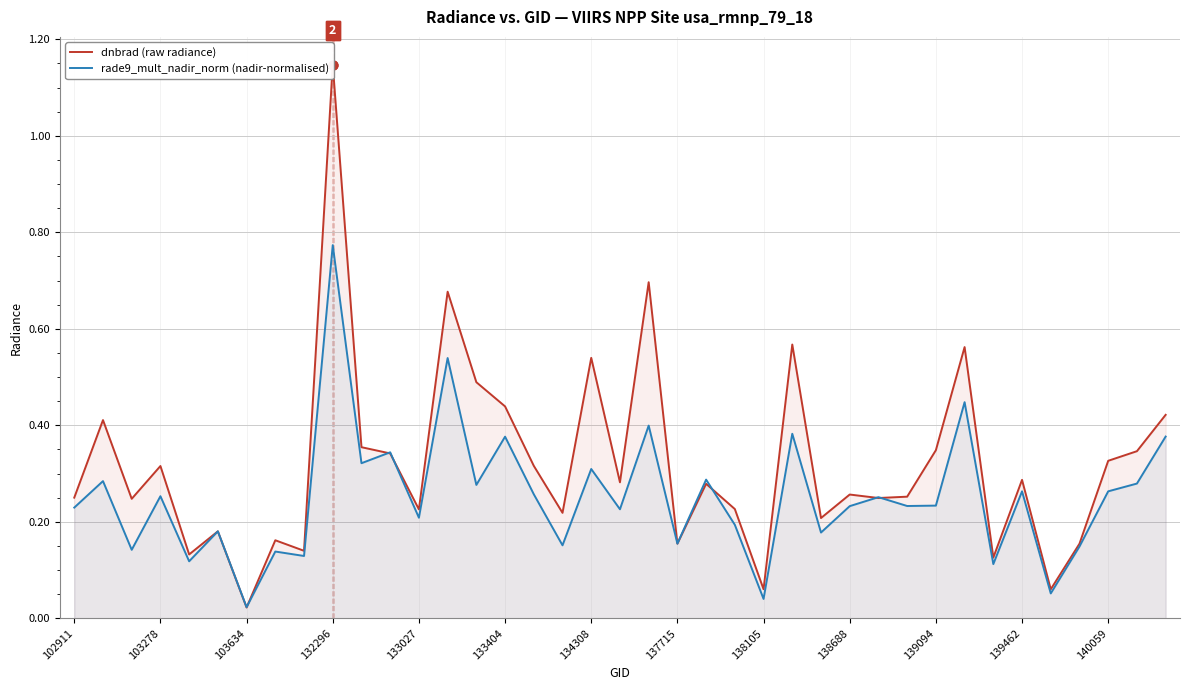

Is the value of rade9_mult_nadir_norm (nadir-normalised) at 102911 greater than the value of dnbrad (raw radiance) at 16?

No